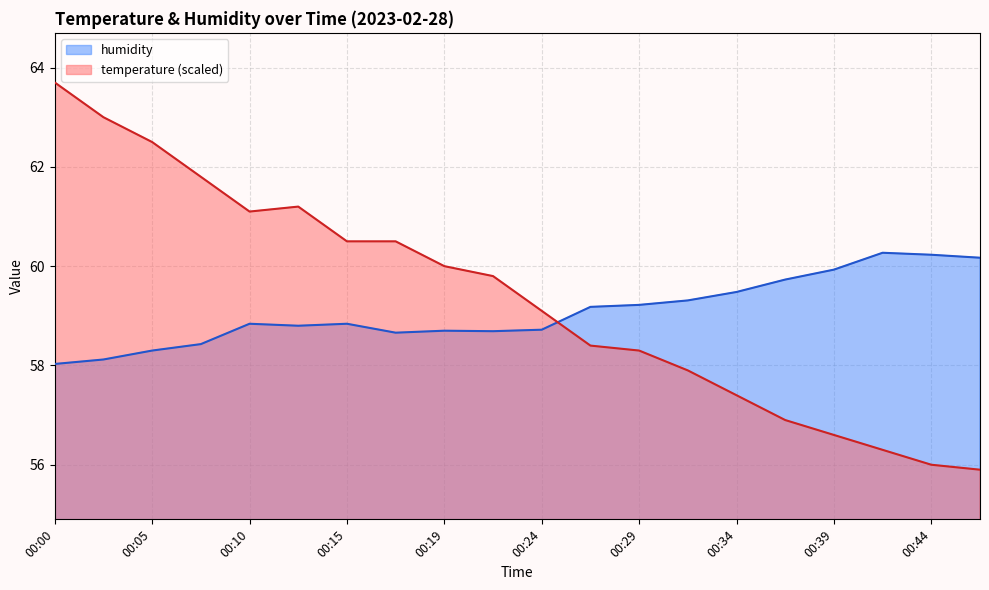

Count the number of categories in the chart.

20